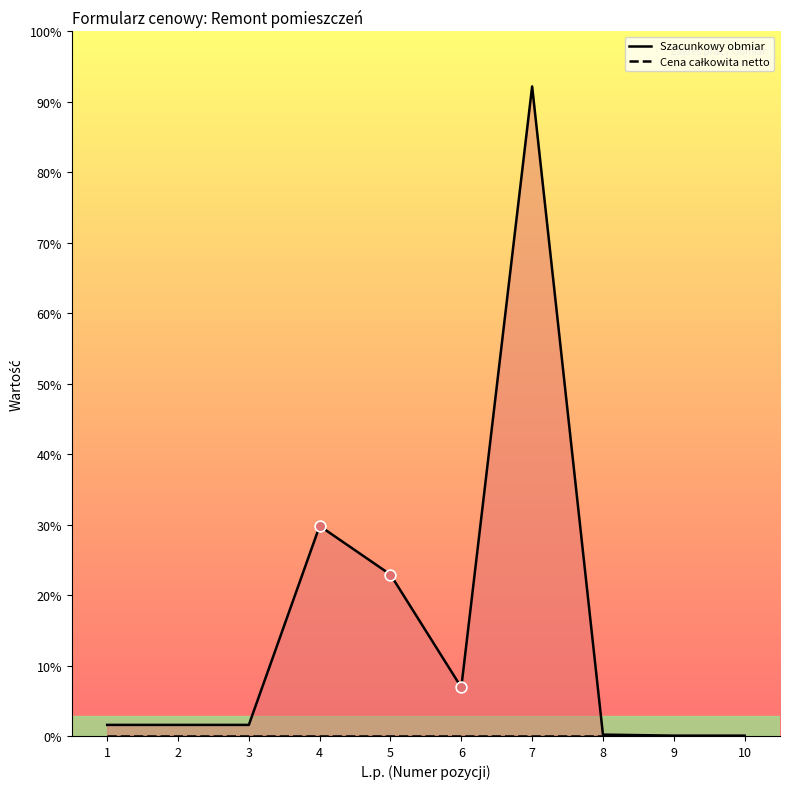

Which series contains the highest Y value?

Szacunkowy obmiar (line)